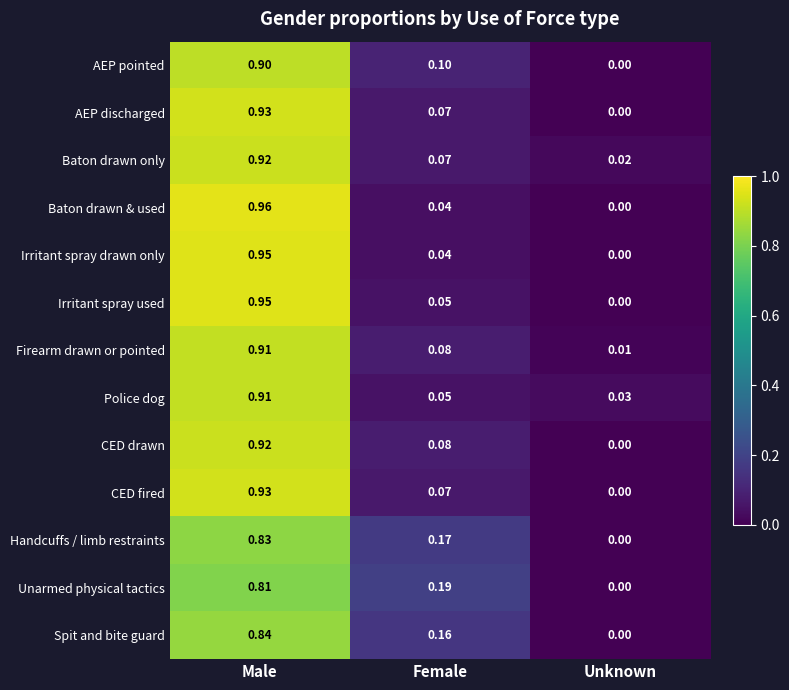

Between Male and Unknown, which series saw the biggest shift?

Baton drawn & used